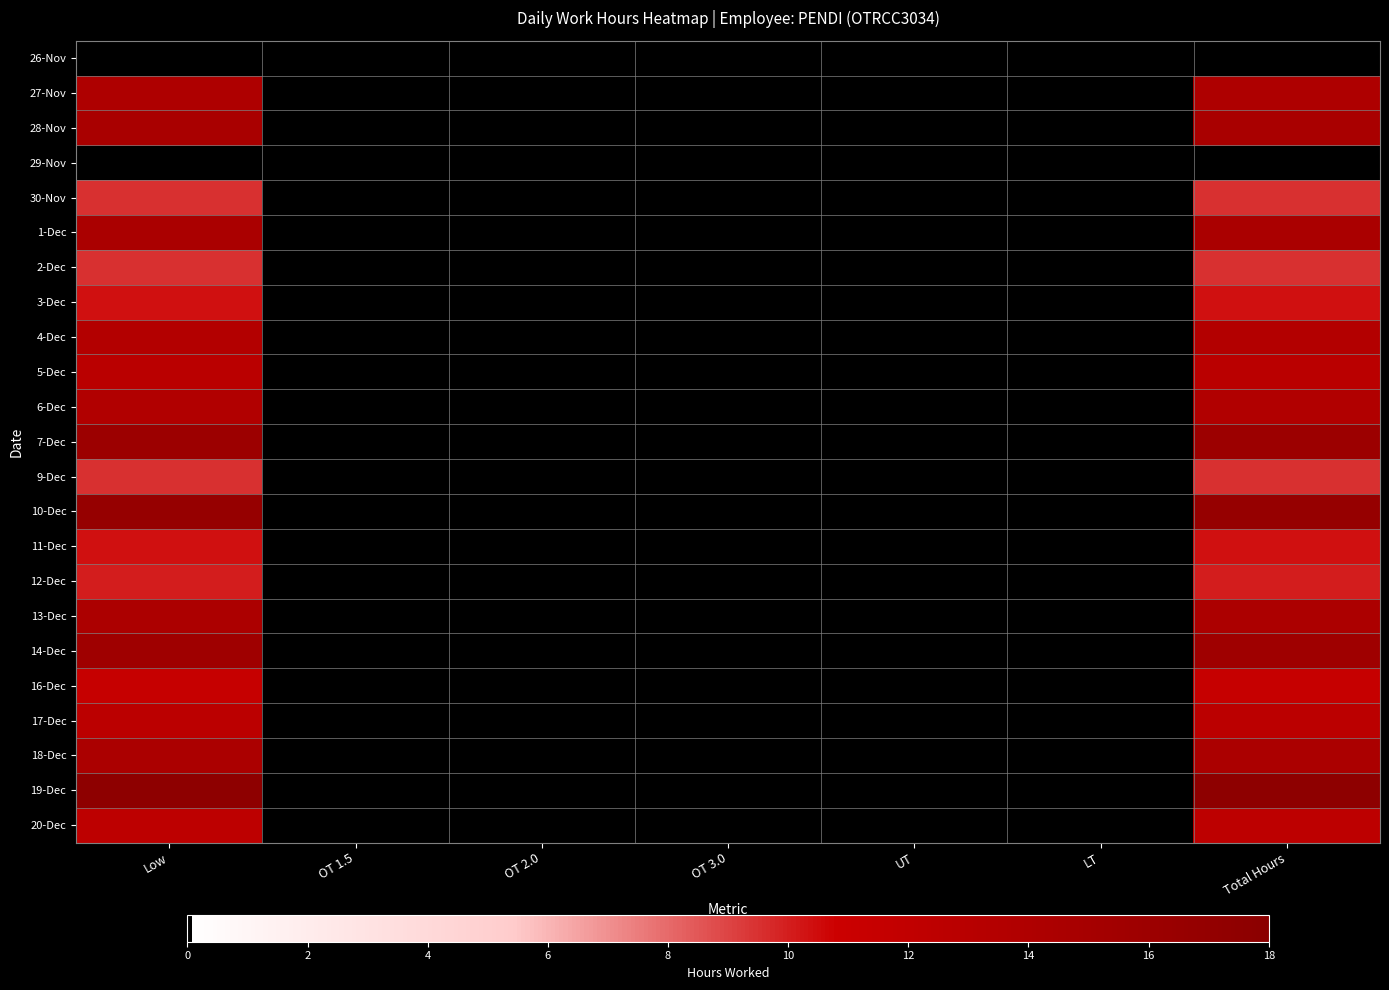

How many data points in 9-Dec are above 0?

2